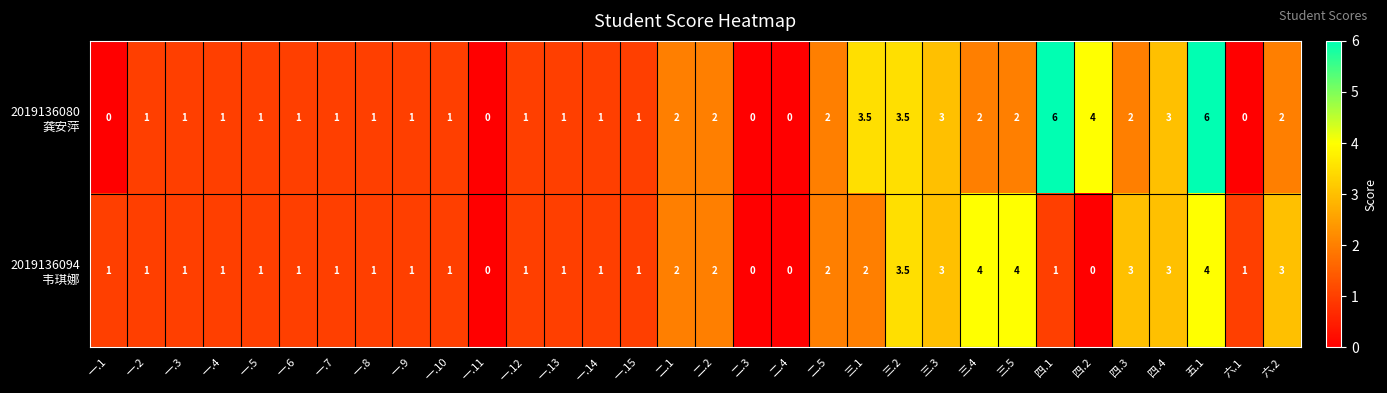

What is the spread (max minus min) of values at 三.4?

2.0